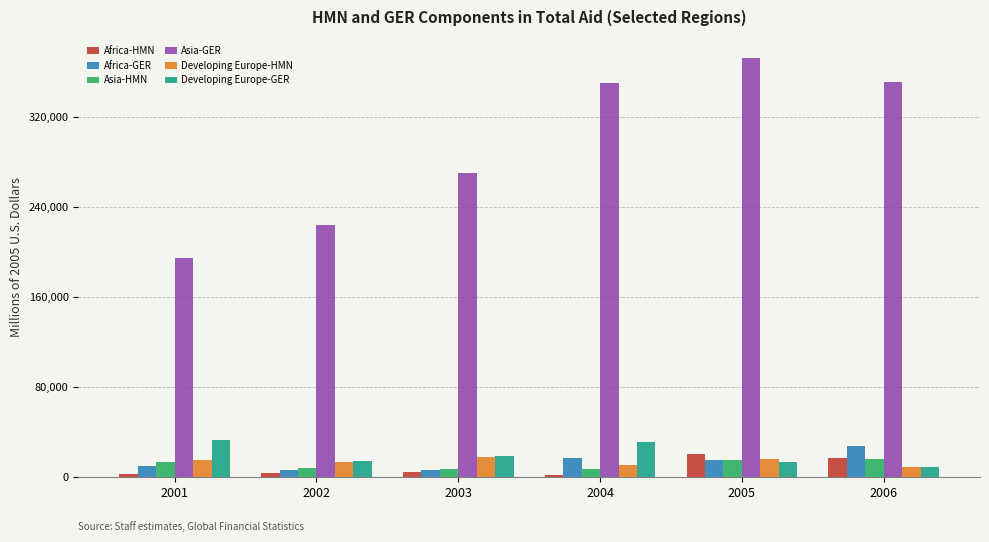

What is the smallest value displayed?

1830.8